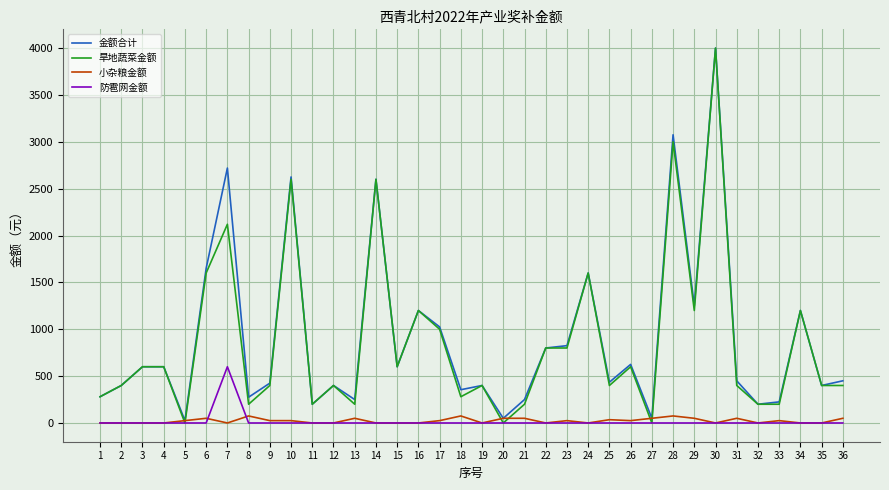

Is the value of 金额合计 at 32 greater than the value of 旱地蔬菜金额 at 24?

No